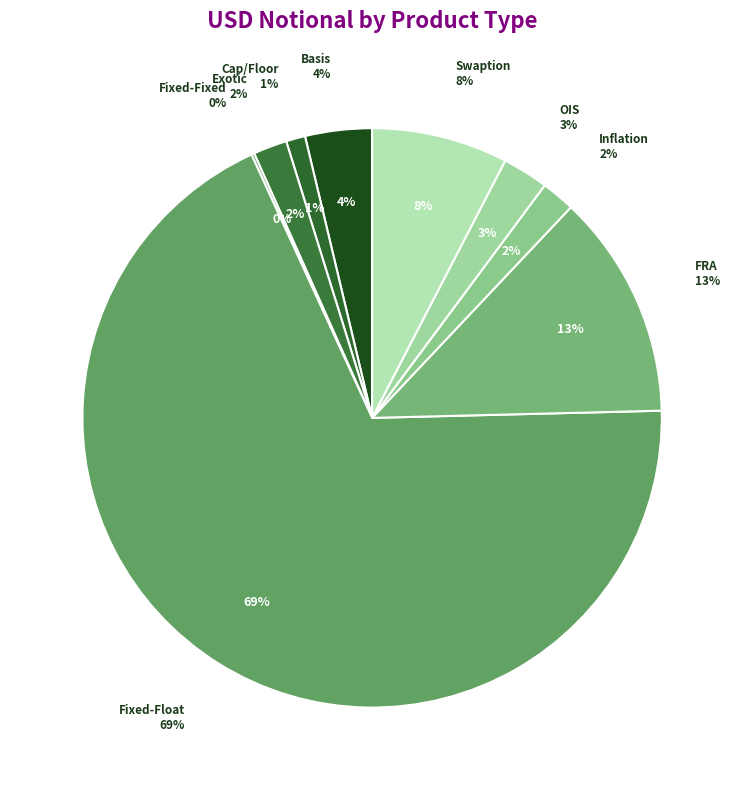

To the nearest percent, what percentage of the pie is Inflation?

2%